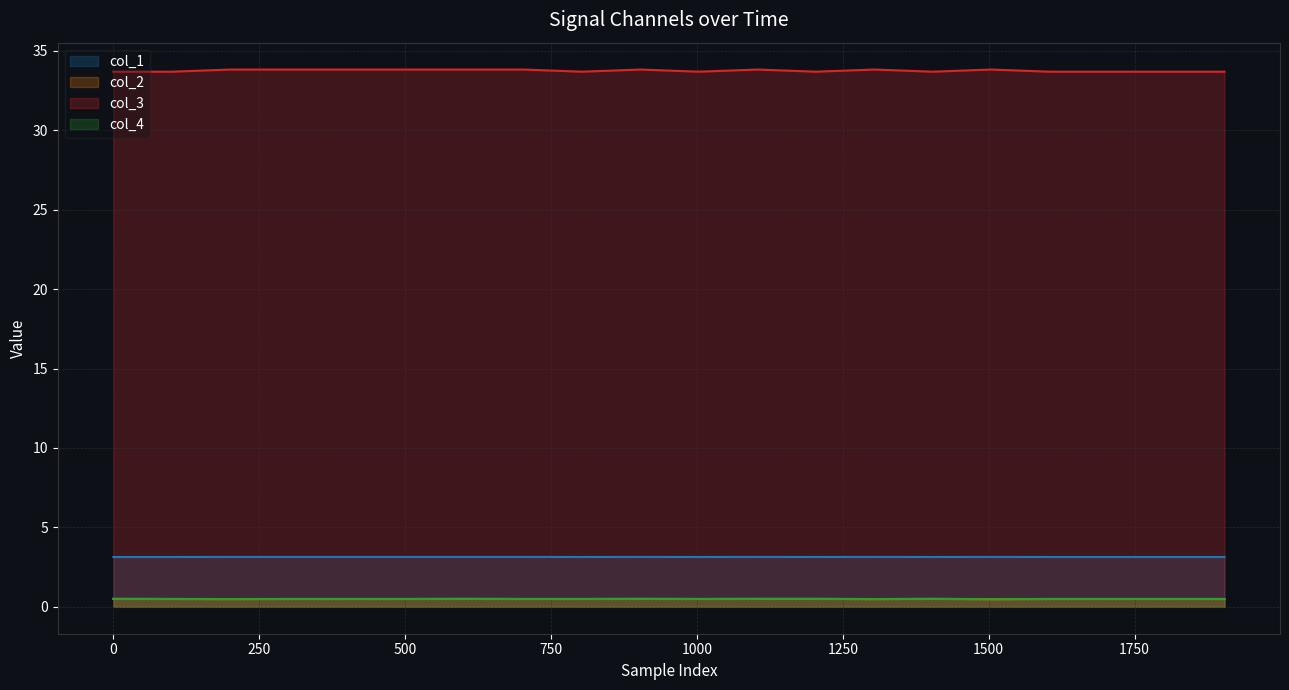

List the labels in order of col_4 value, smallest first.

1504, 201, 1304, 100, 301, 402, 503, 703, 803, 1003, 1604, 1704, 1804, 1904, 0, 603, 903, 1104, 1204, 1404